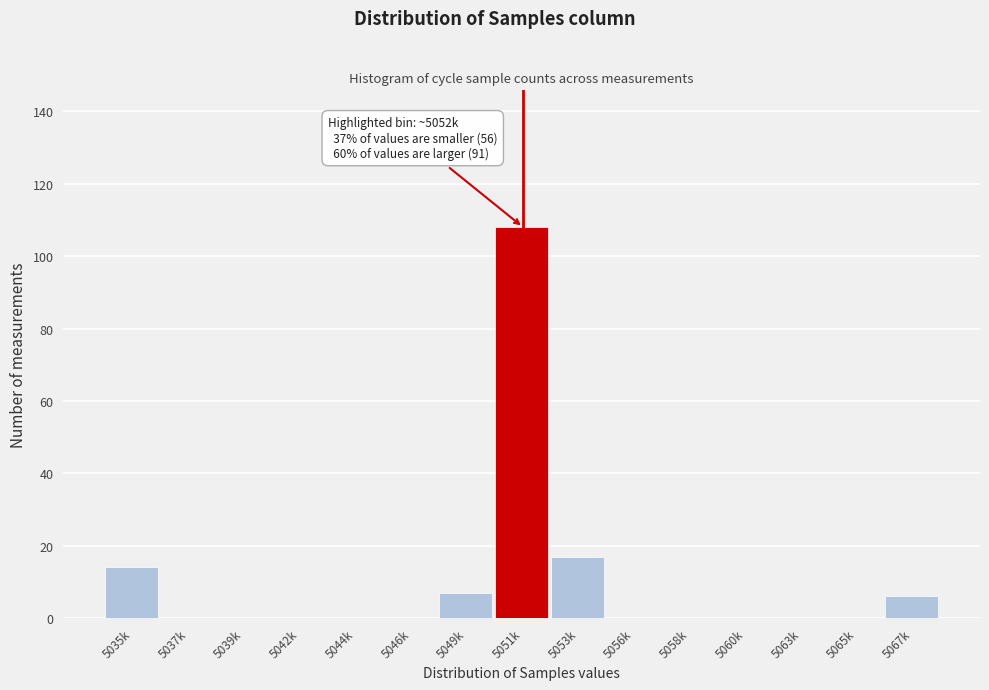

Reading right to left, extract all data points from this chart.

5067k=6	5065k=0	5063k=0	5060k=0	5058k=0	5056k=0	5053k=17	5051k=108	5049k=7	5046k=0	5044k=0	5042k=0	5039k=0	5037k=0	5035k=14